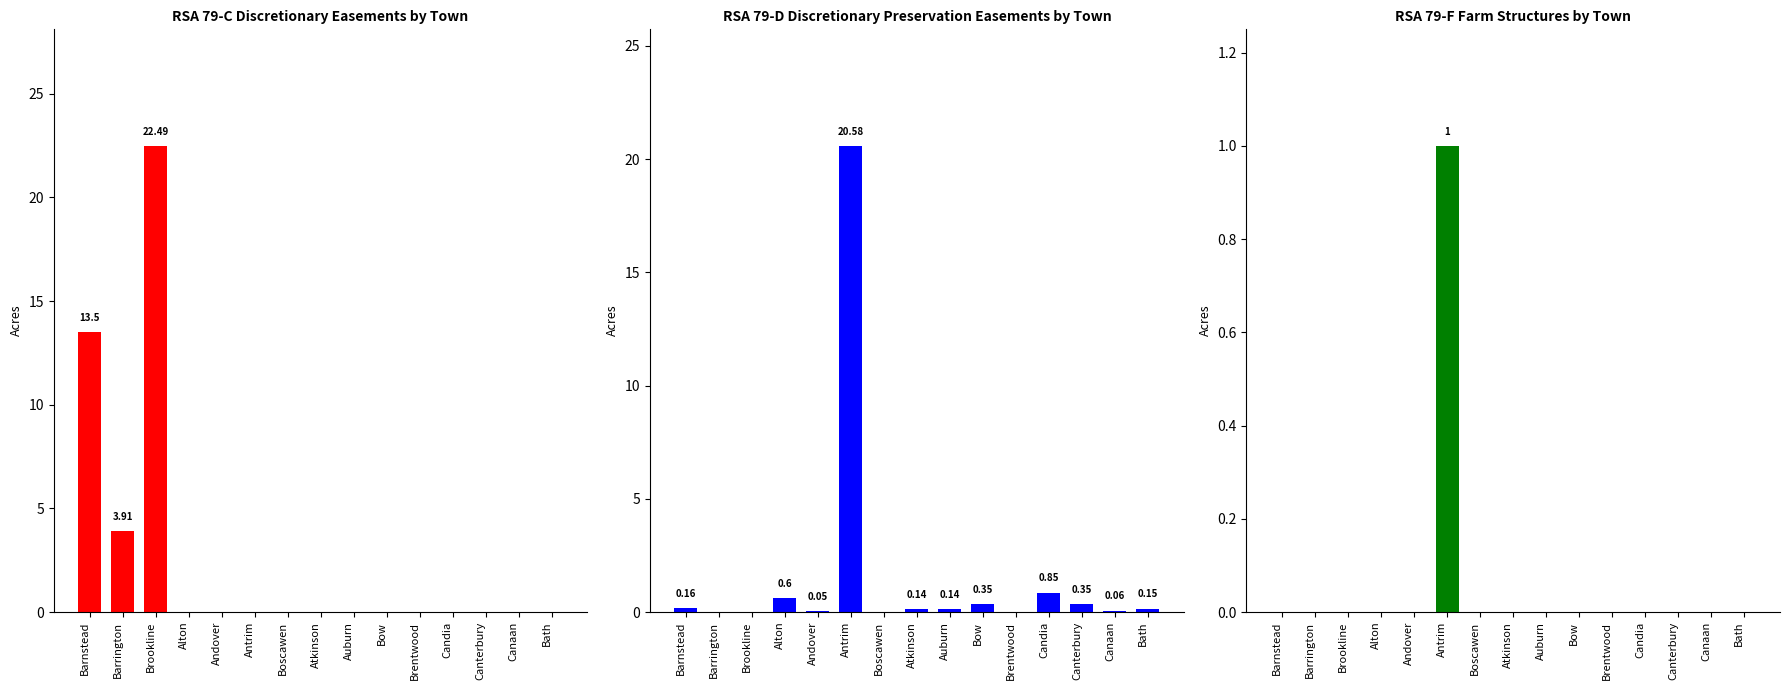

Which label corresponds to the largest value in the chart?

Brookline